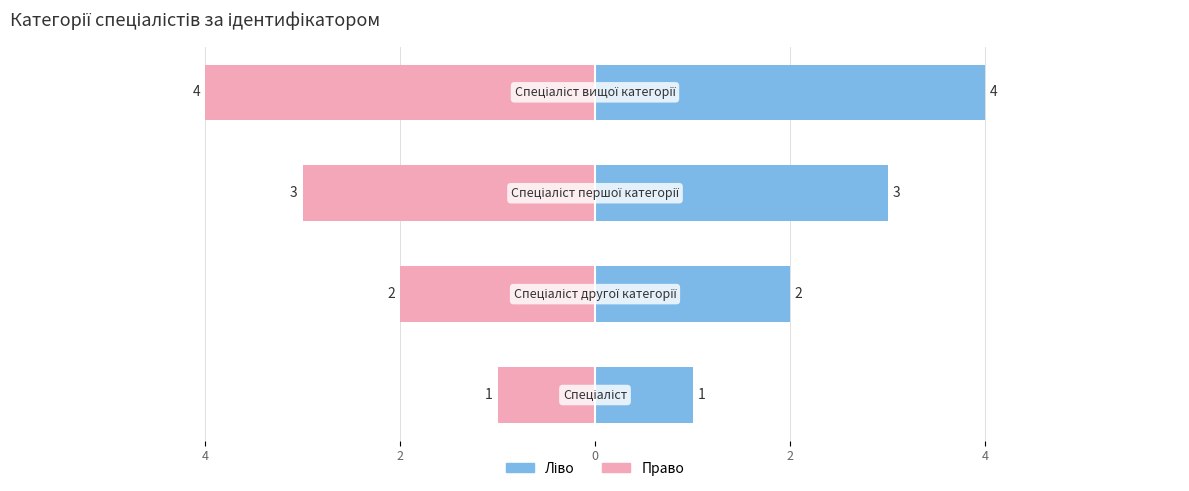

What is the lowest value of the Ідентифікатор (ліво) series?

1